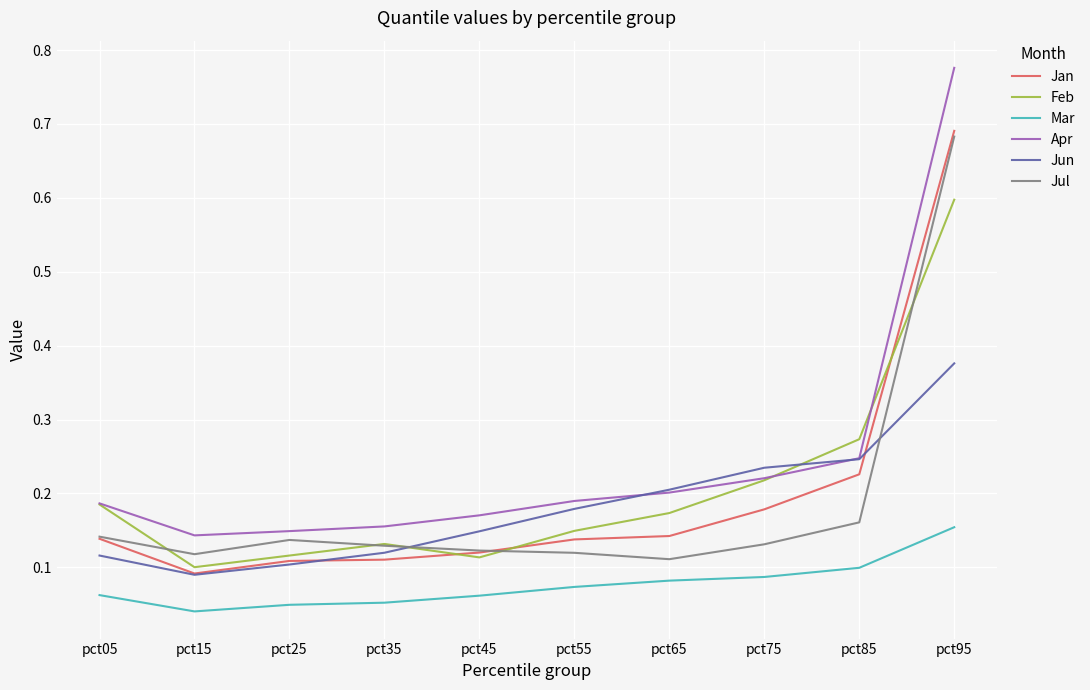

True or false: Jun has a value of 0.0 at pct55.

False